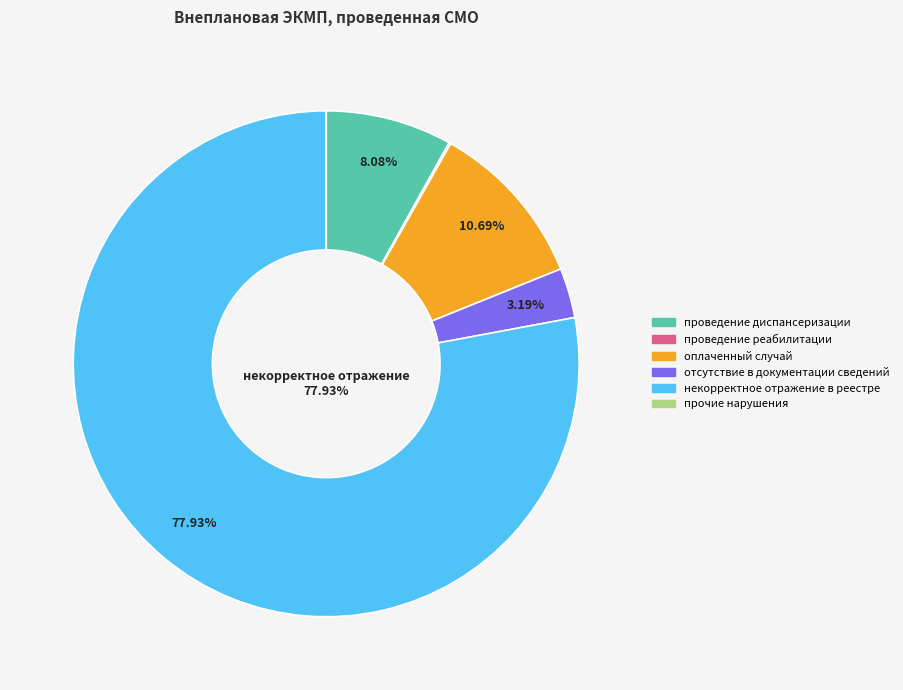

To the nearest percent, what is the combined percentage of проведение диспансеризации and отсутствие в документации сведений?

11%